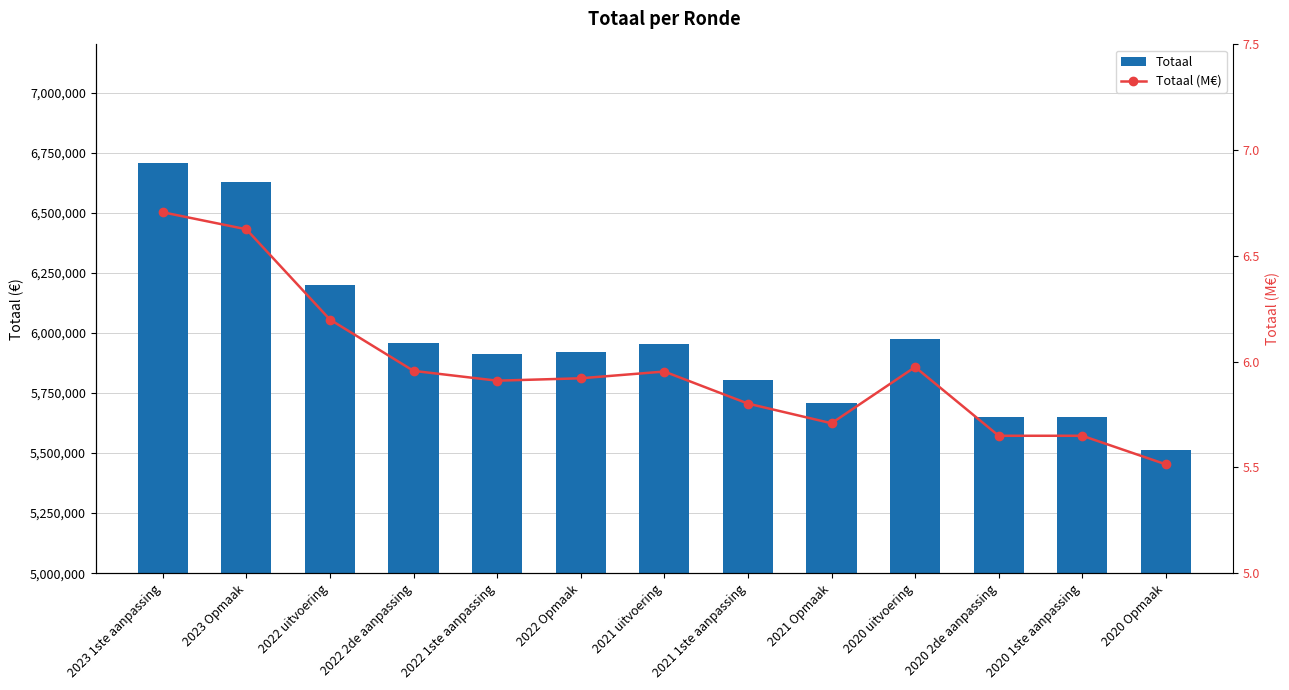

Is it true that Totaal (M€) equals 5.7 at 2021 Opmaak?

True